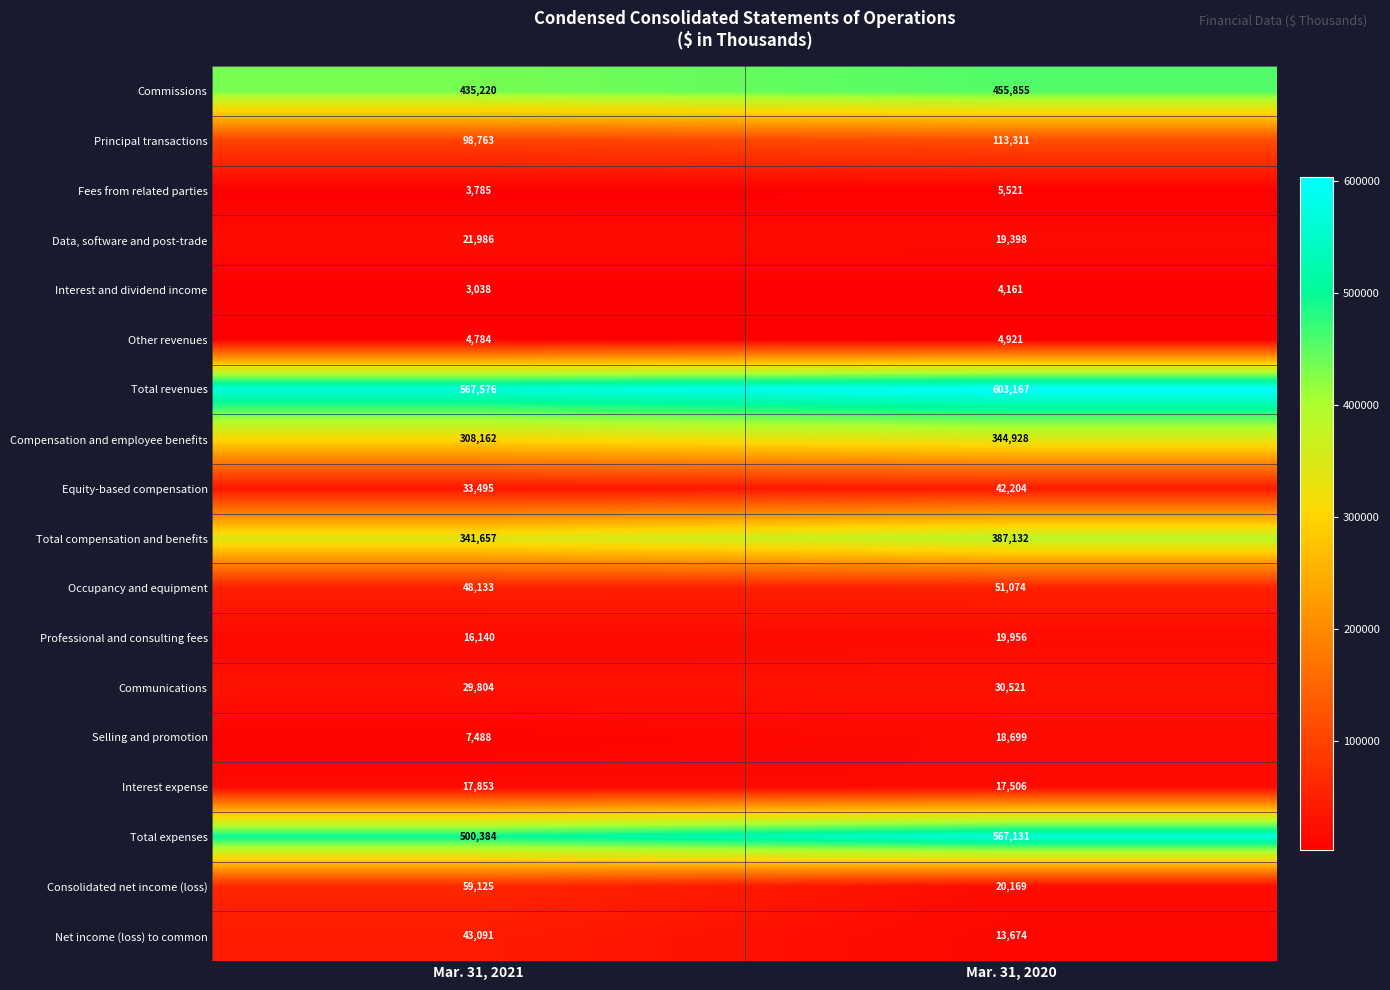

True or false: Consolidated net income (loss) has a value of 96681 at Mar. 31, 2021.

False